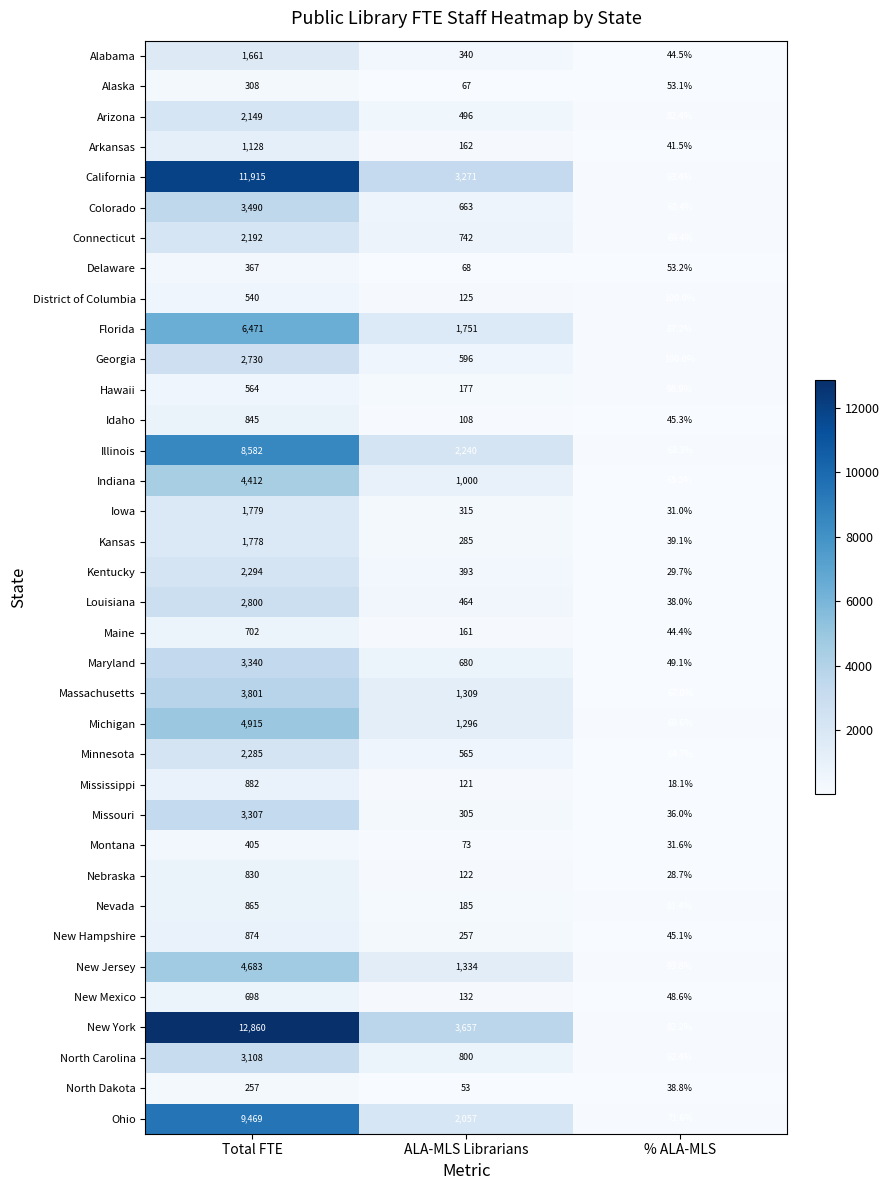

What is the approximate value of Illinois at Total FTE?

8582.0